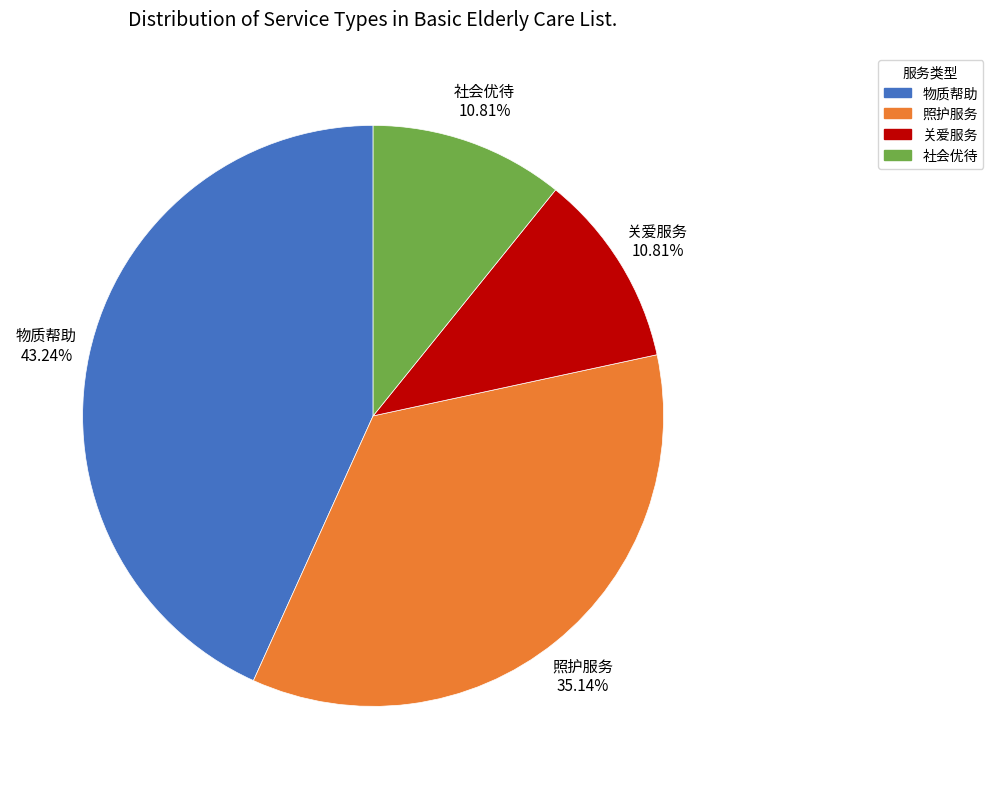

What is the largest slice in the pie chart?

物质帮助